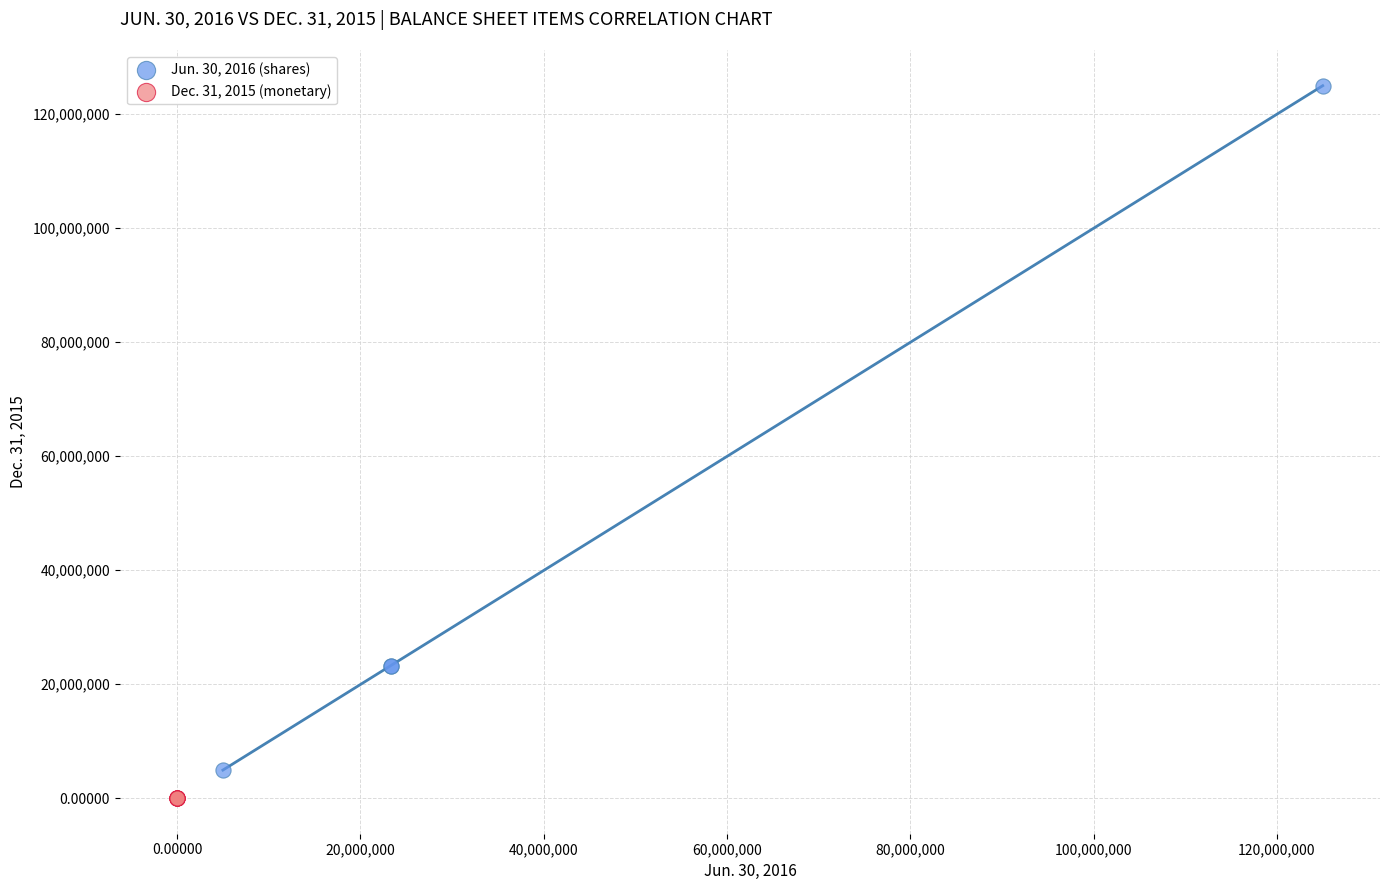

Which series has the largest Y range (max minus min)?

Jun. 30, 2016 (shares)